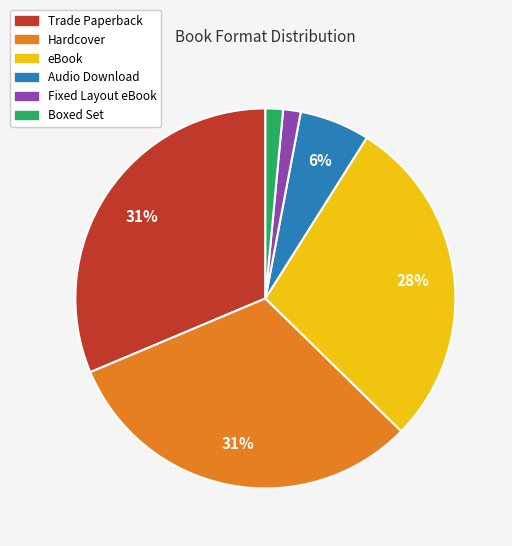

To the nearest percent, what is the difference between the eBook and Hardcover slice percentages?

3%